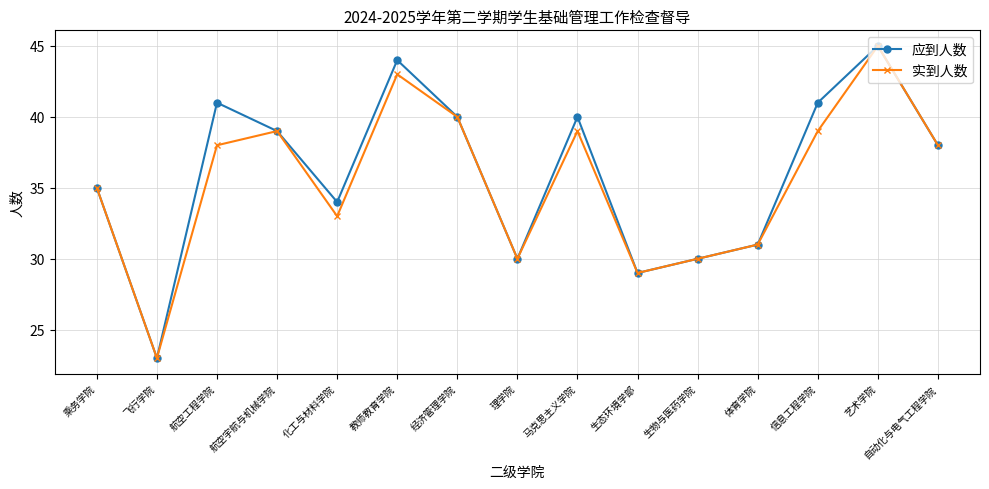

What is the greatest value displayed?

45